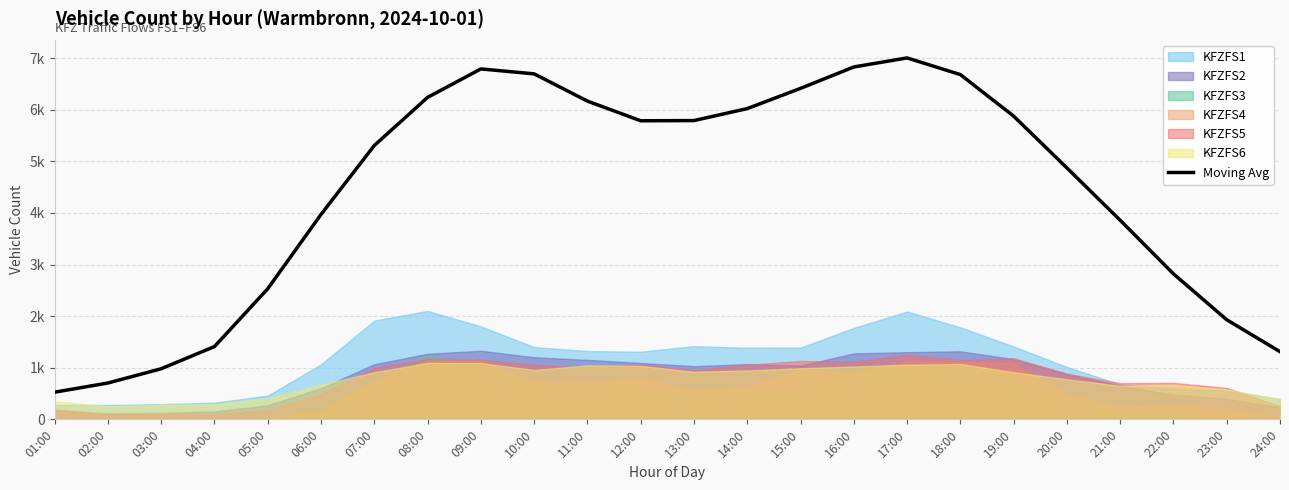

Reading left to right, what are all the values shown in this chart?

01:00=526.4	02:00=704.4	03:00=980.6	04:00=1410.8	05:00=2531.6	06:00=3971.8	07:00=5307.6	08:00=6240.2	09:00=6791.6	10:00=6696.0	11:00=6168.0	12:00=5786.8	13:00=5790.6	14:00=6022.6	15:00=6414.6	16:00=6829.4	17:00=7005.0	18:00=6682.0	19:00=5877.2	20:00=4873.0	21:00=3859.0	22:00=2819.8	23:00=1930.2	24:00=1311.2